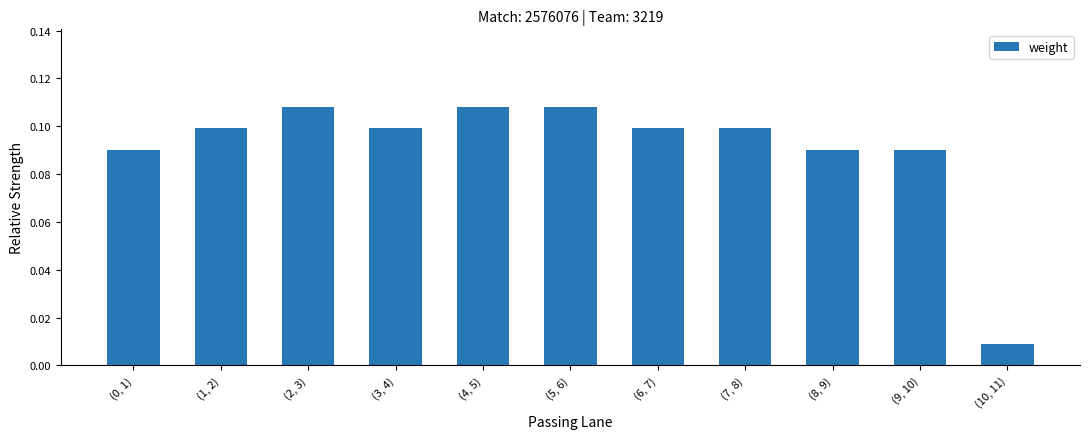

What is the sum of all values?

1.0